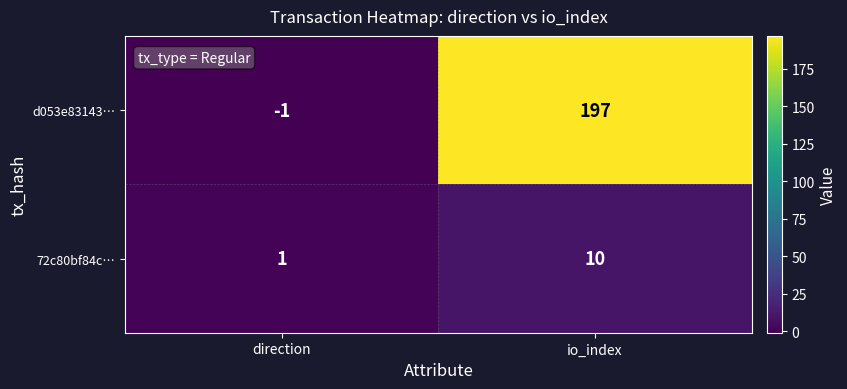

Which category has the highest value across all series?

io_index